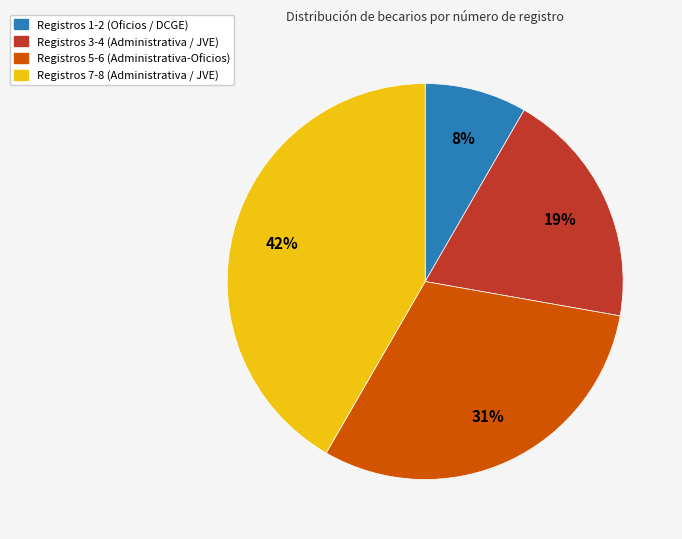

Is there a majority slice in this chart?

No